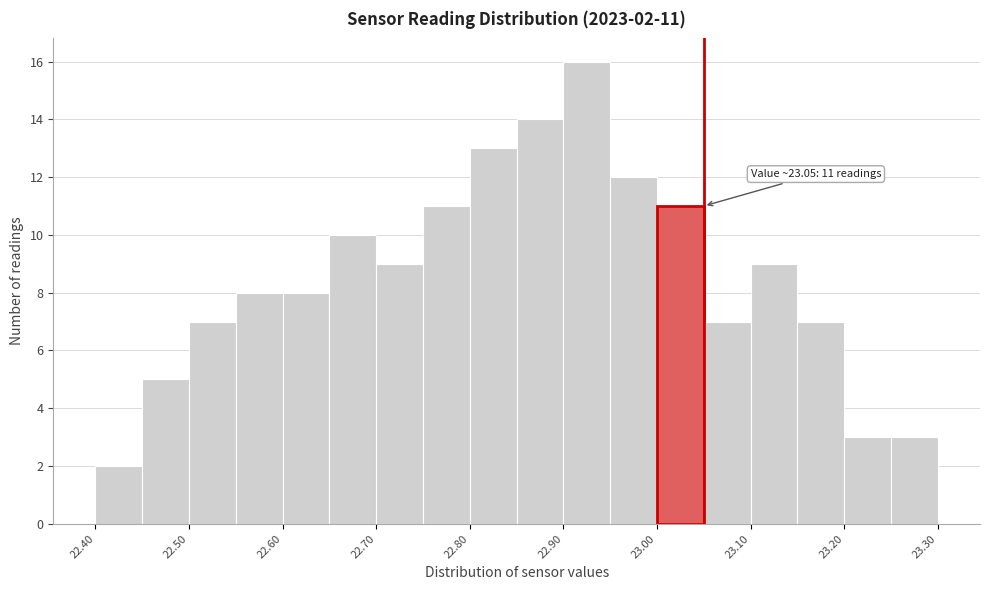

Over which range of the x-axis is the bar tallest?

22.90 to 22.95